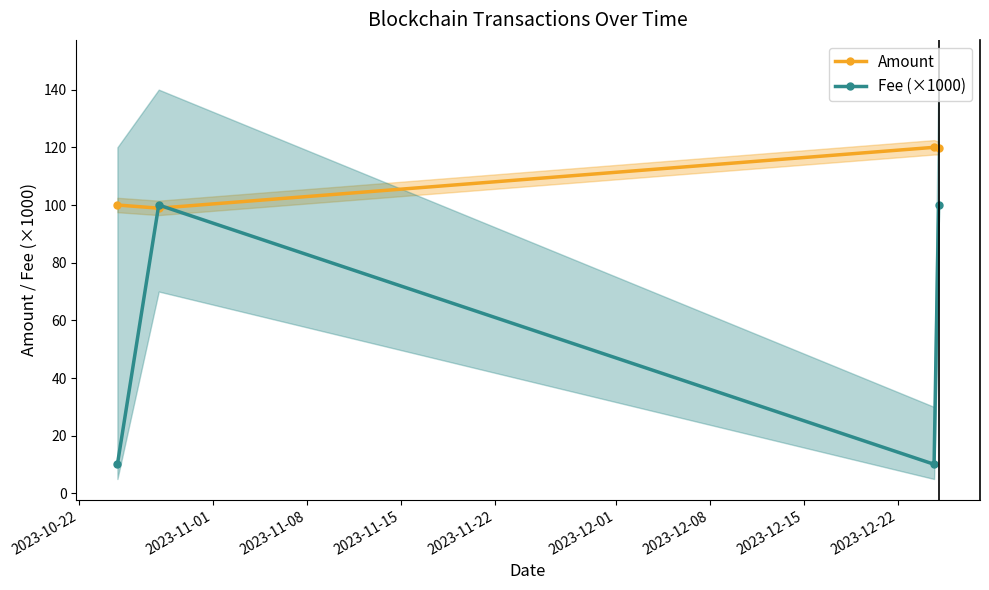

How many categories are shown in the chart?

4